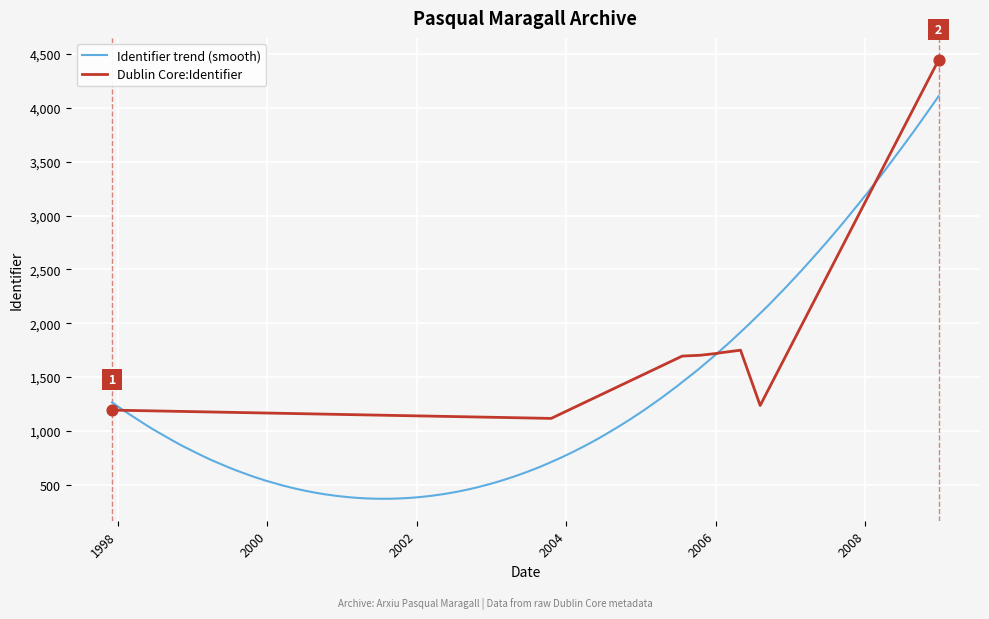

What is the ratio of the value at 2006-01-11 to the value at 1997-12-05?

1.4